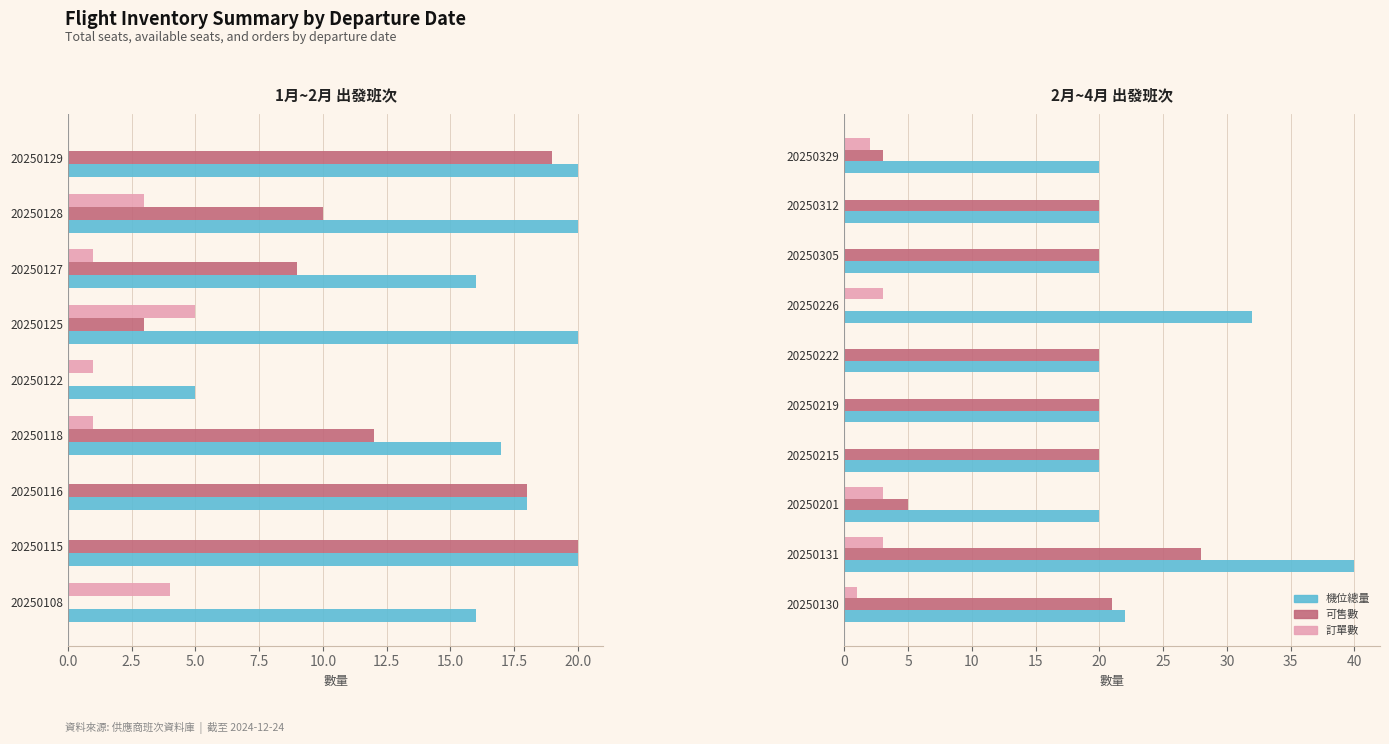

Rank the series at 20250329 from lowest to highest value.

訂單數, 可售數, 機位總量